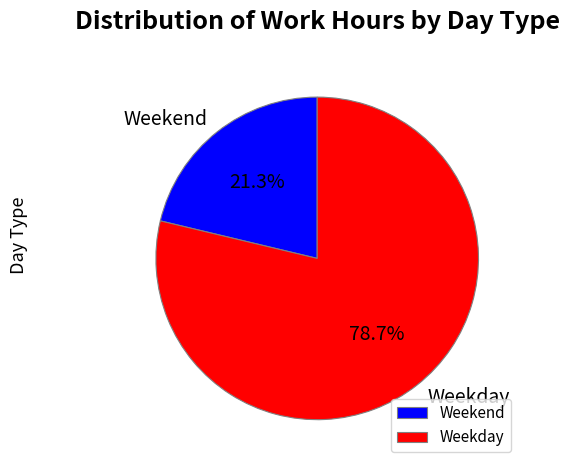

What is the total percentage of Weekend and Weekday?

100.0%